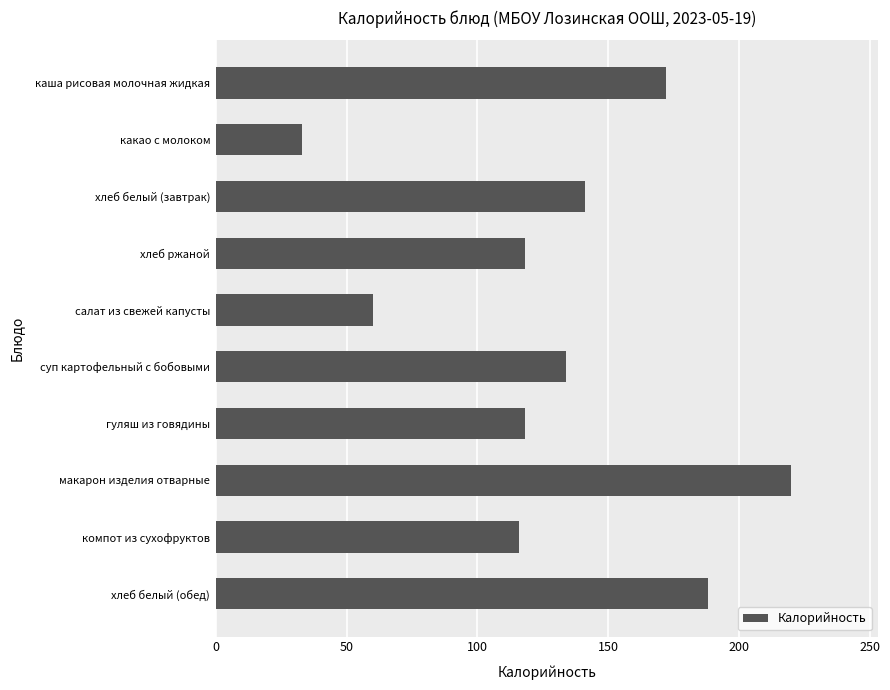

What is the label of the 10th bar from the top?

хлеб белый (обед)